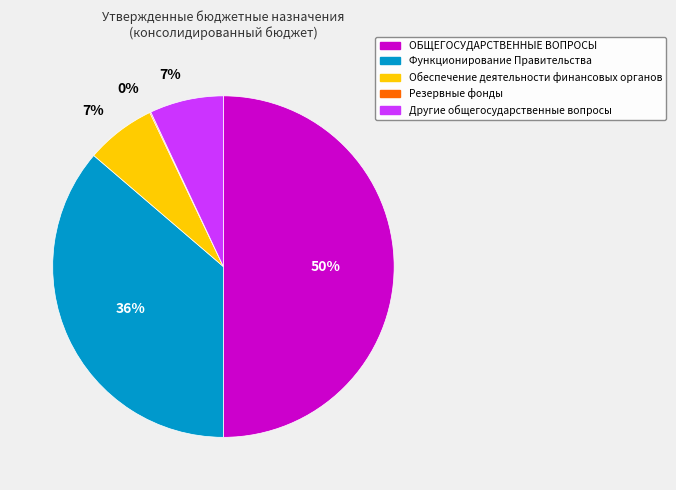

Is the sum of ОБЩЕГОСУДАРСТВЕННЫЕ ВОПРОСЫ and Обеспечение деятельности финансовых органов greater than half?

Yes